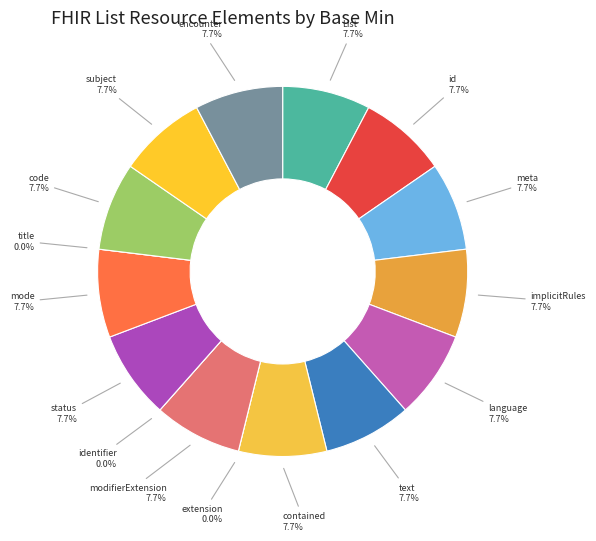

How many slices are in this pie chart?

16